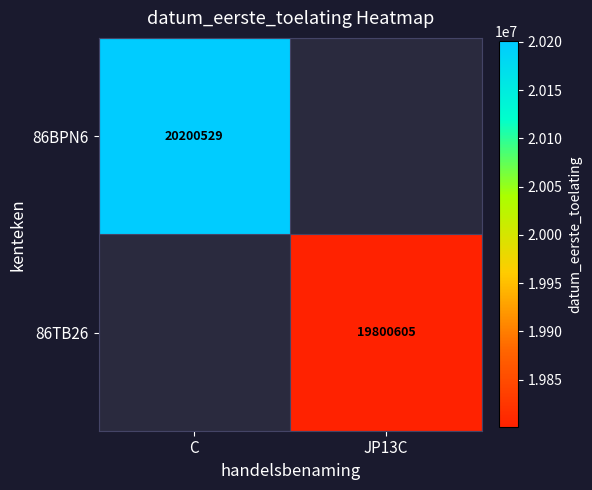

At which category does the chart reach its peak across all series?

C